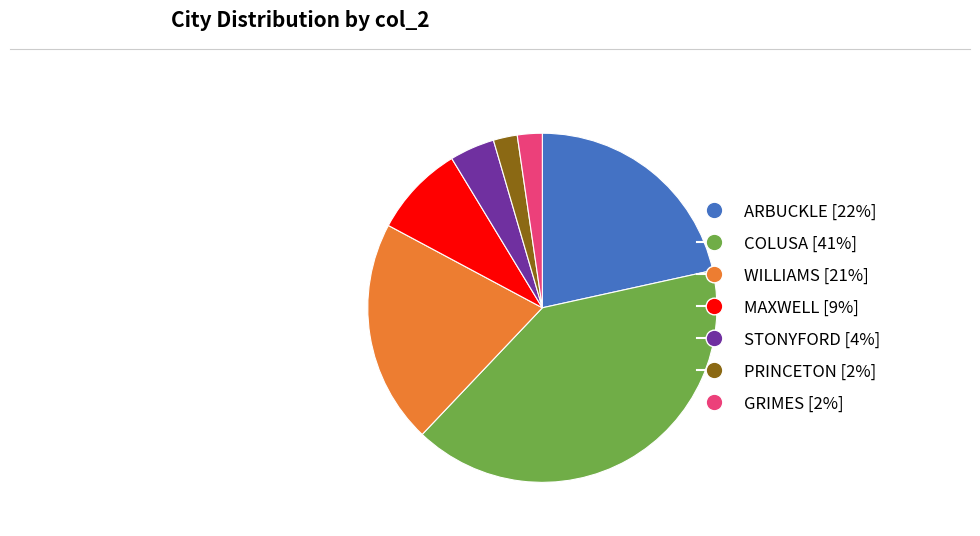

Is STONYFORD the majority of the pie?

No